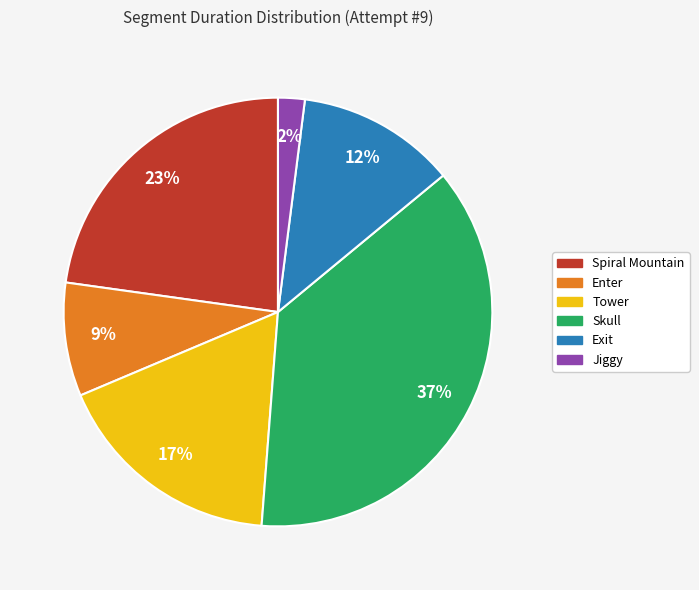

What is the largest slice in the pie chart?

Skull